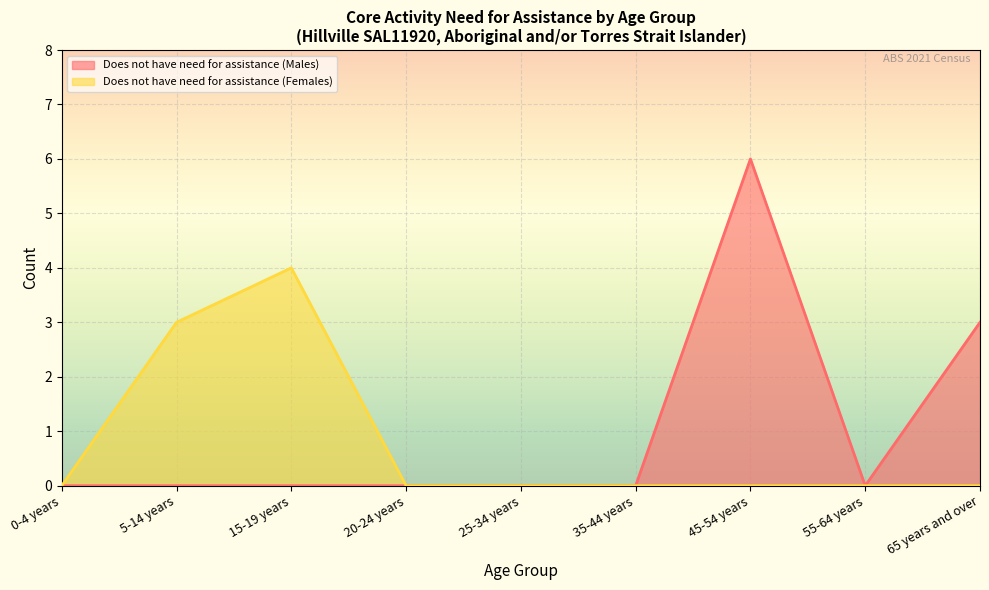

What is the total value across all series at 65 years and over?

3